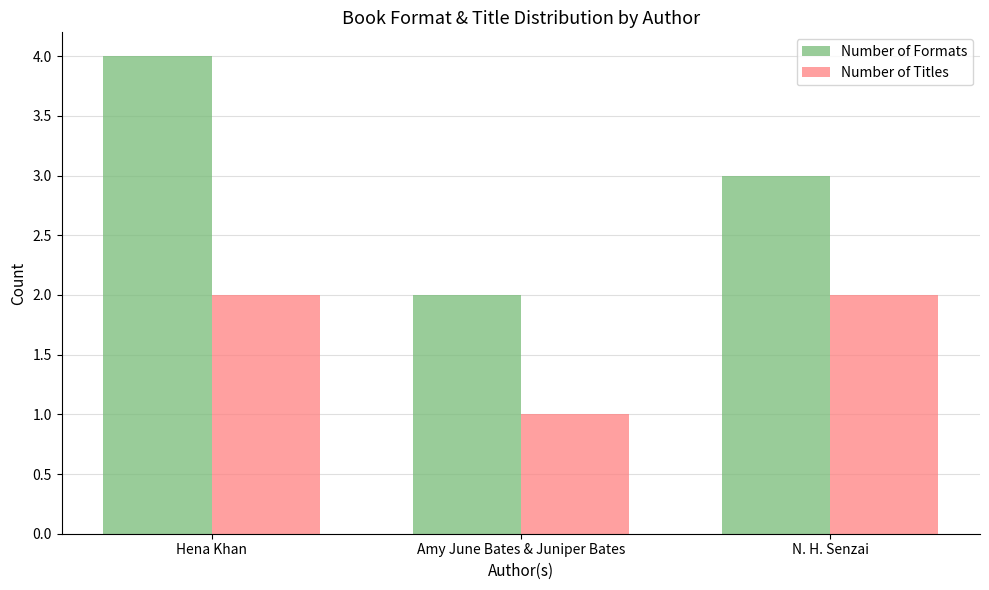

At which category does the chart reach its peak across all series?

Hena Khan